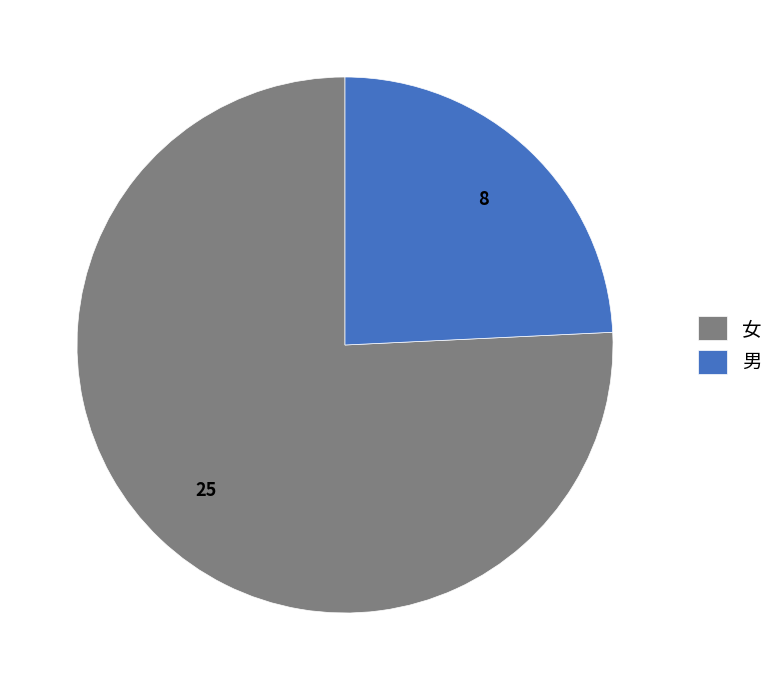

Do 女 and 男 together represent more than half of the pie?

Yes